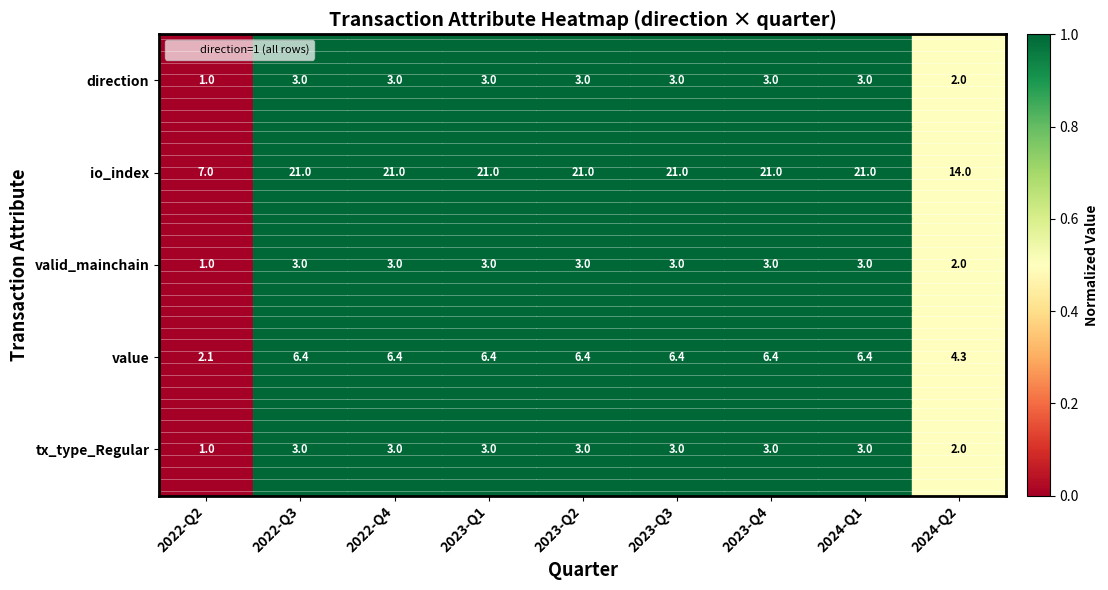

What is the difference between the maximum and minimum values in the tx_type_Regular series?

2.0